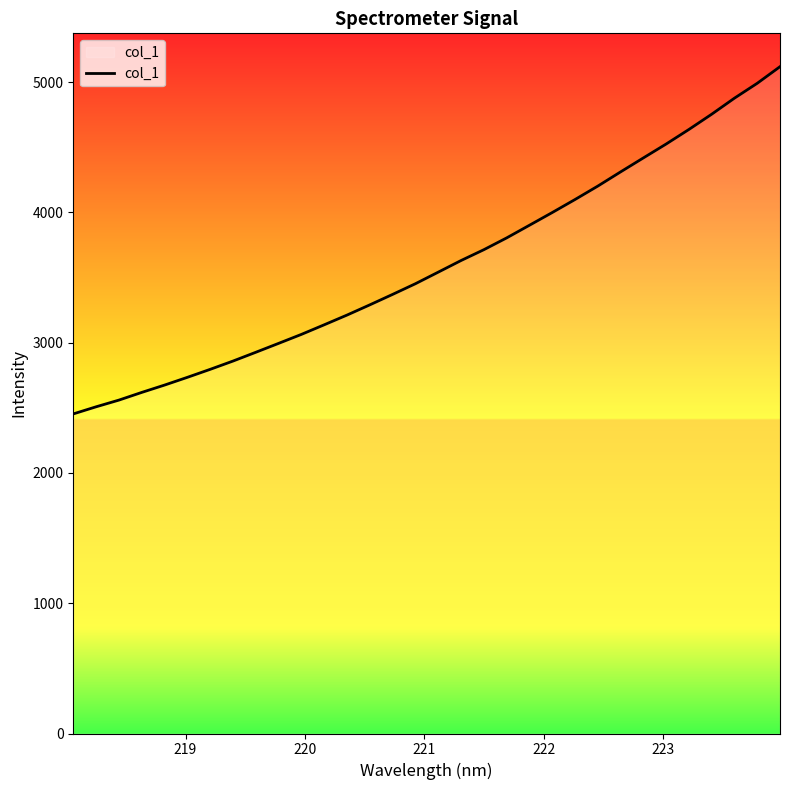

What is the maximum value shown in the chart?

5118.4